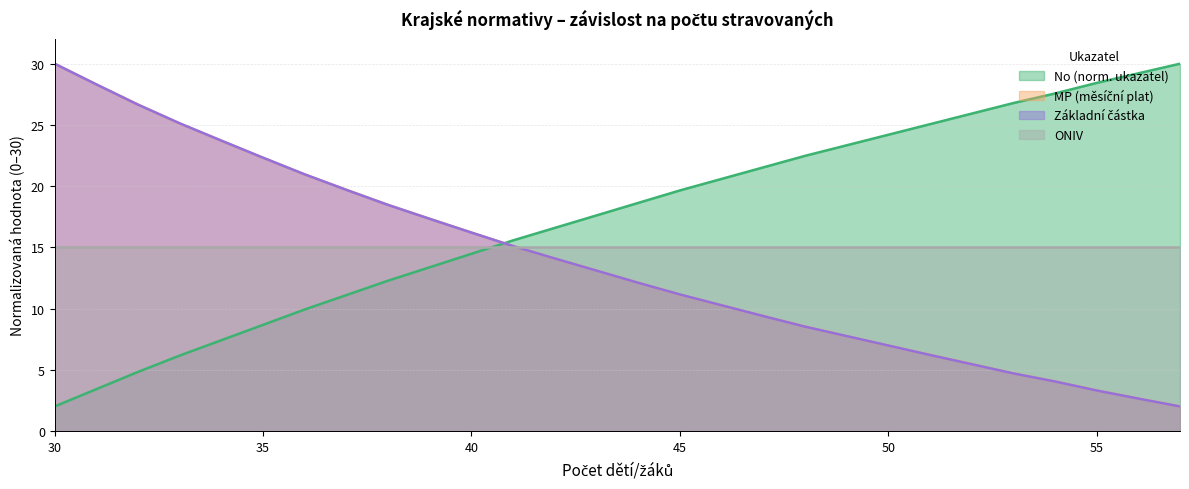

How many times do Základní částka and No (norm. ukazatel) cross each other?

1